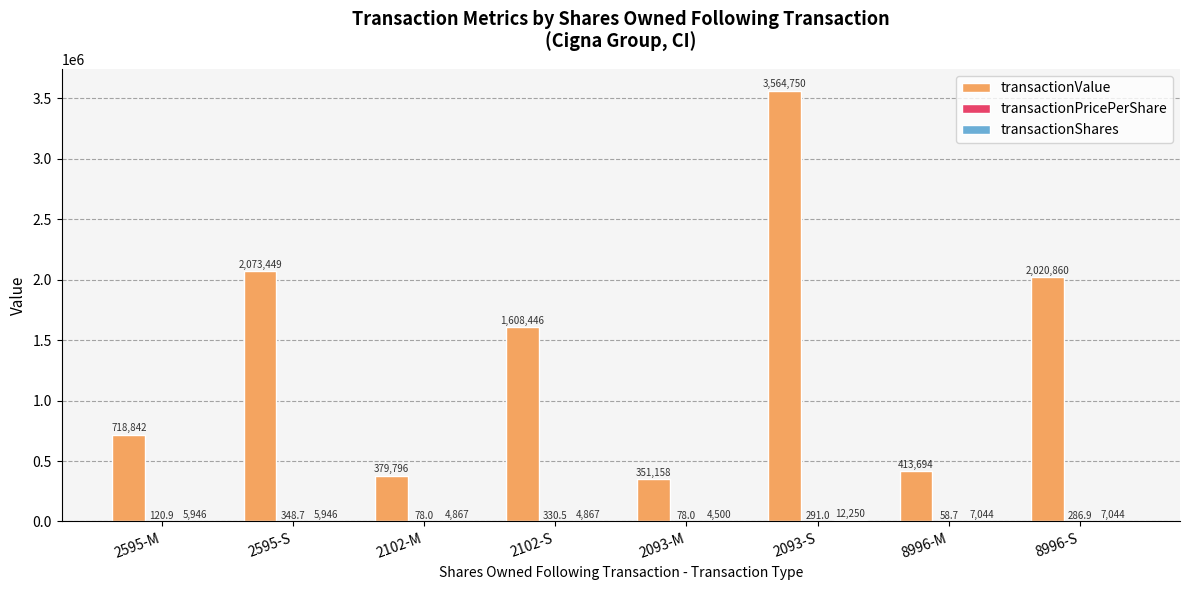

What is the greatest value displayed?

3564750.0